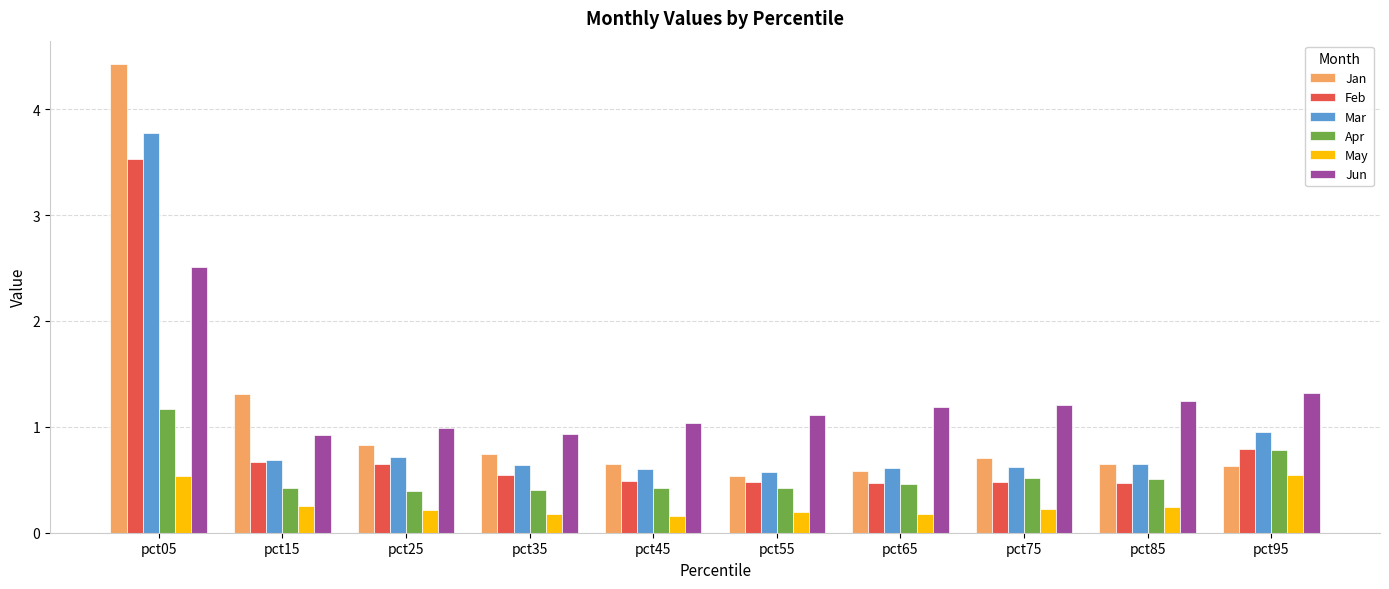

True or false: Mar has a value of 0.7 at pct15.

True